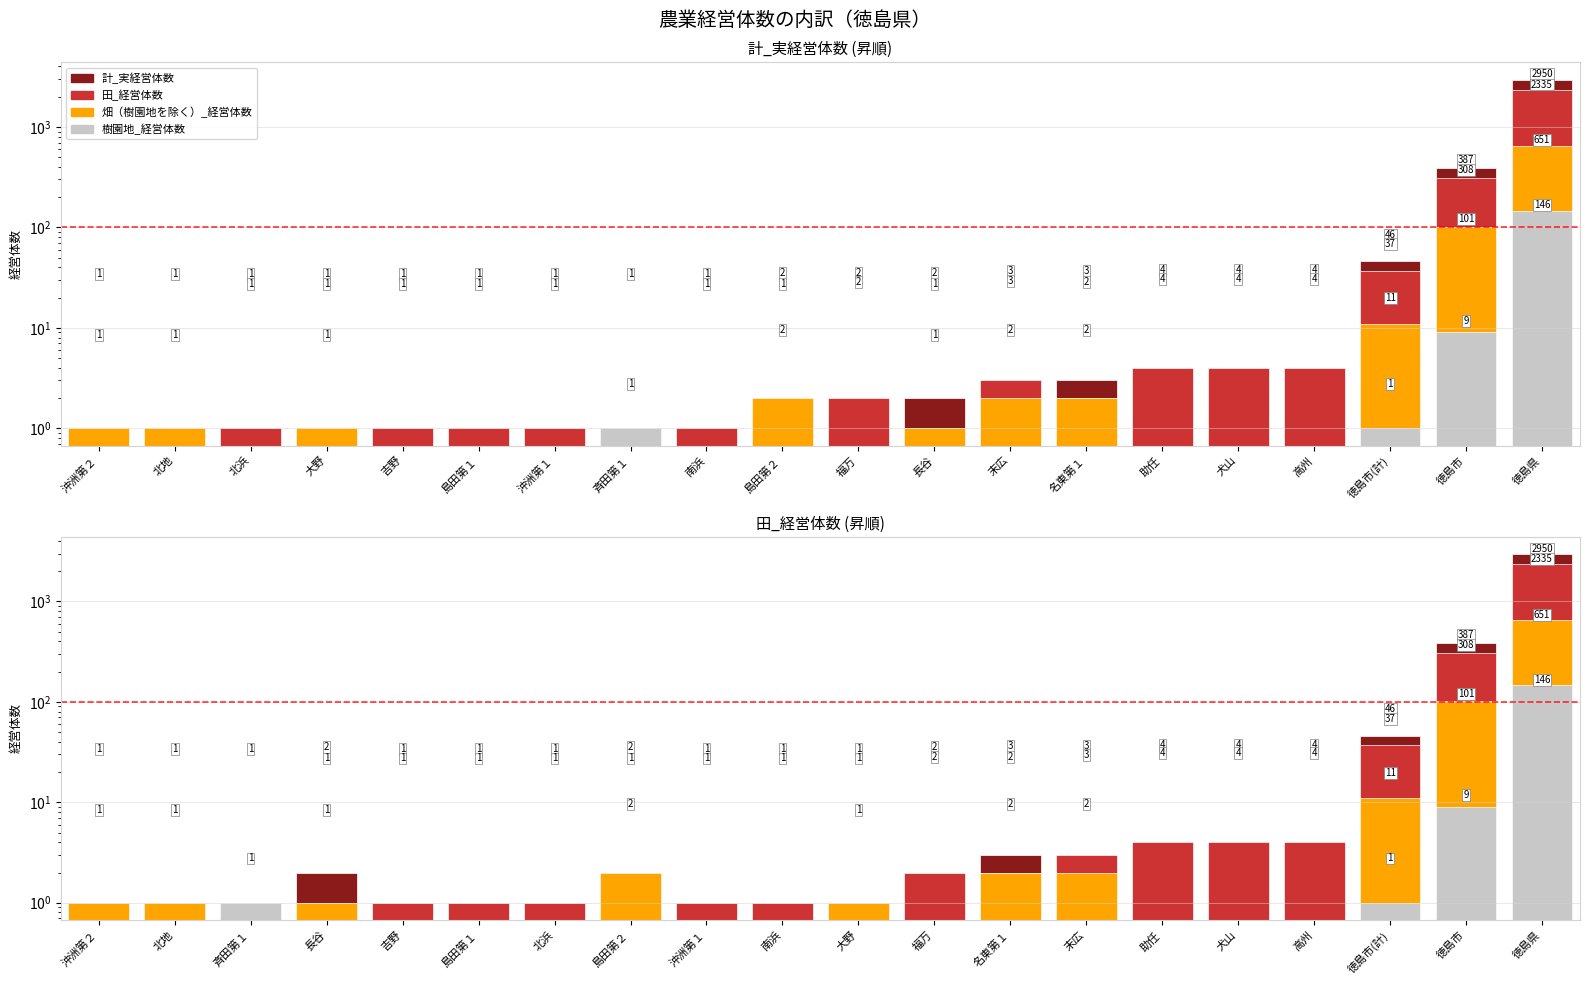

Which series has the largest total across all categories?

計_実経営体数